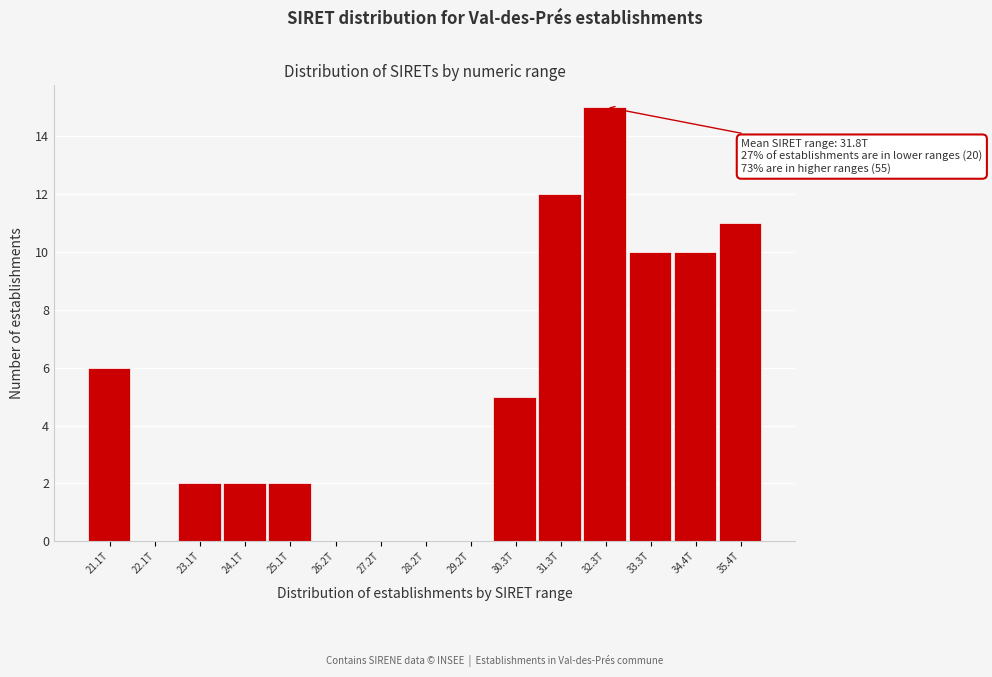

Reading left to right, list all the values displayed in this chart.

21.1T=6	22.1T=0	23.1T=2	24.1T=2	25.1T=2	26.2T=0	27.2T=0	28.2T=0	29.2T=0	30.3T=5	31.3T=12	32.3T=15	33.3T=10	34.4T=10	35.4T=11